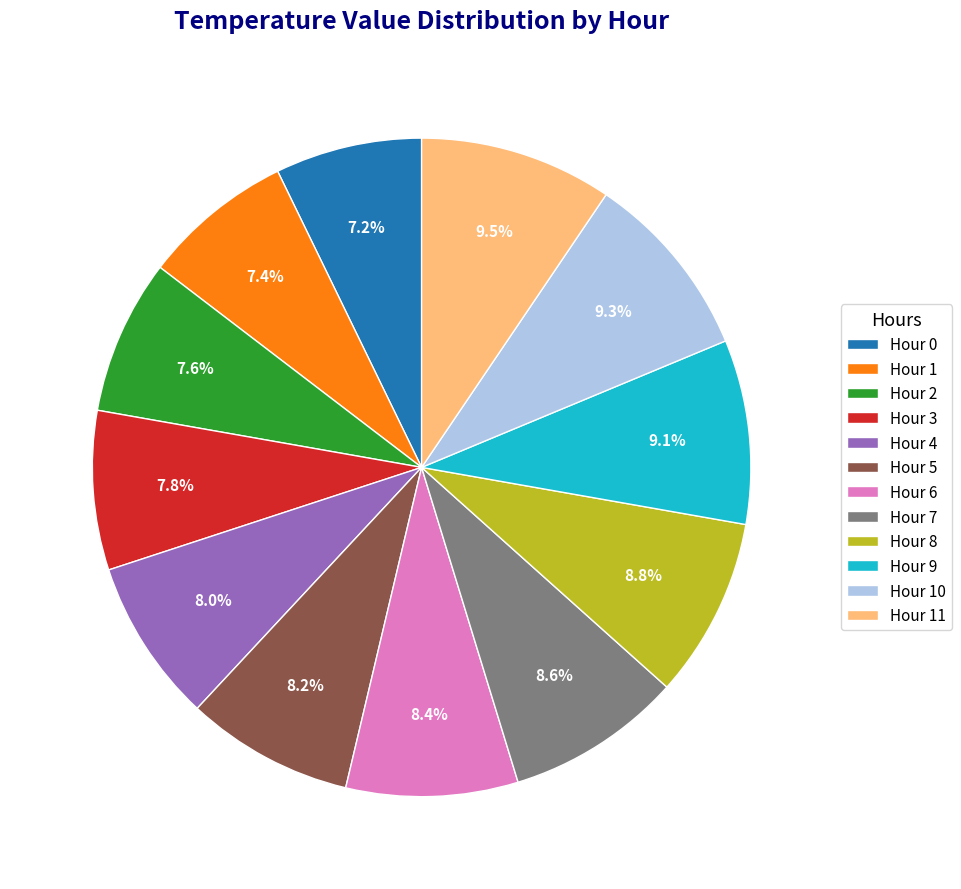

To the nearest percent, what is the combined percentage of Hour 4 and Hour 7?

17%